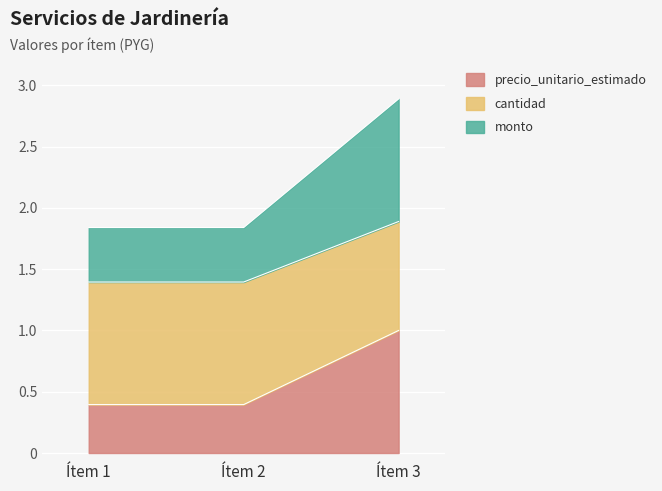

Which category has the highest value in the precio_unitario_estimado series?

Ítem 3